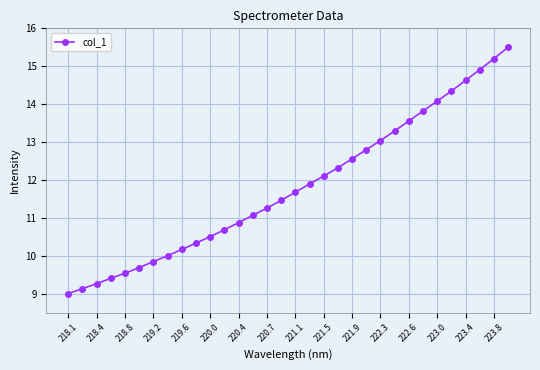

What is the value of the 23rd point from the left?

13.0